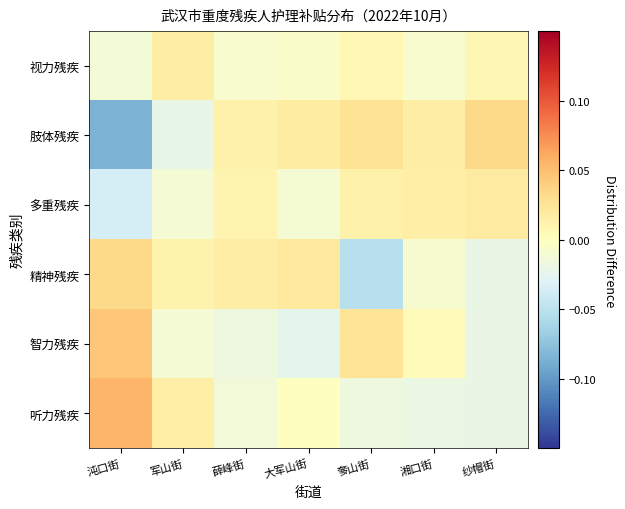

At which category does the chart reach its peak across all series?

沌口街